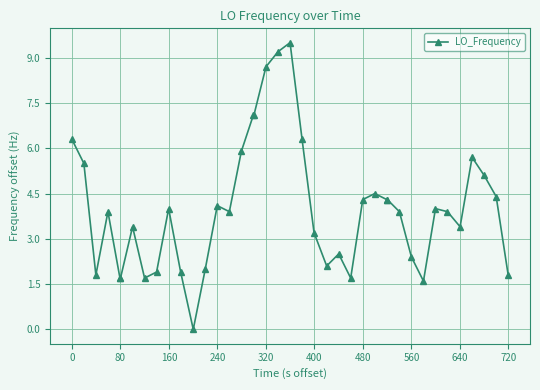

What is the difference between the maximum and second lowest values?

7.9